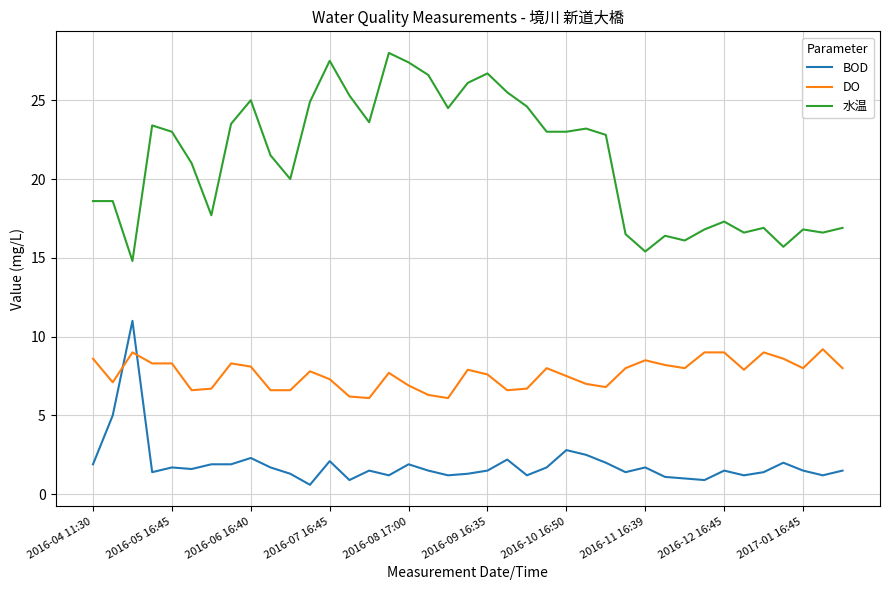

What is the smallest value displayed?

0.6